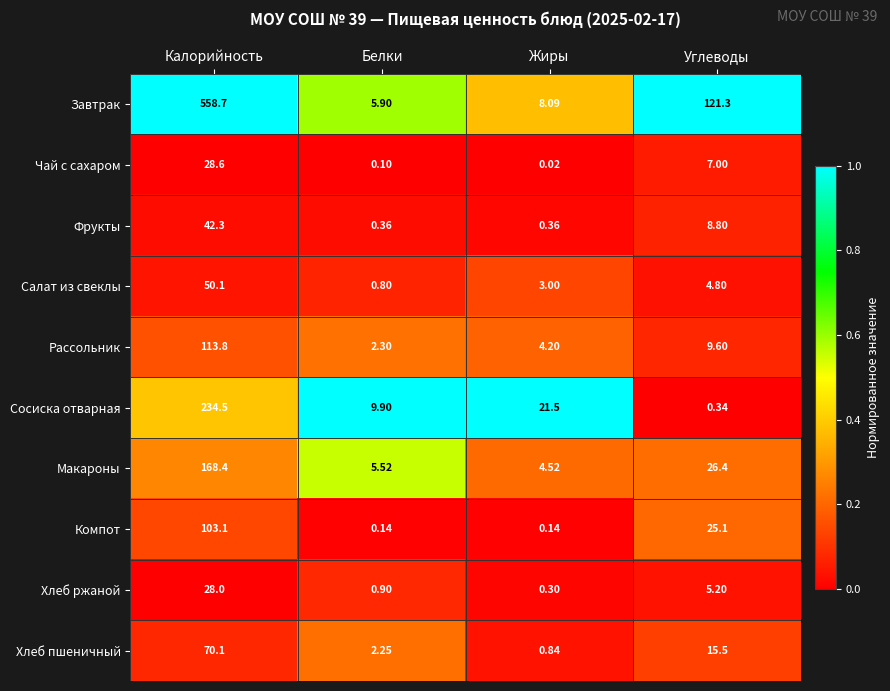

At which label does Хлеб ржаной first exceed 5?

Калорийность